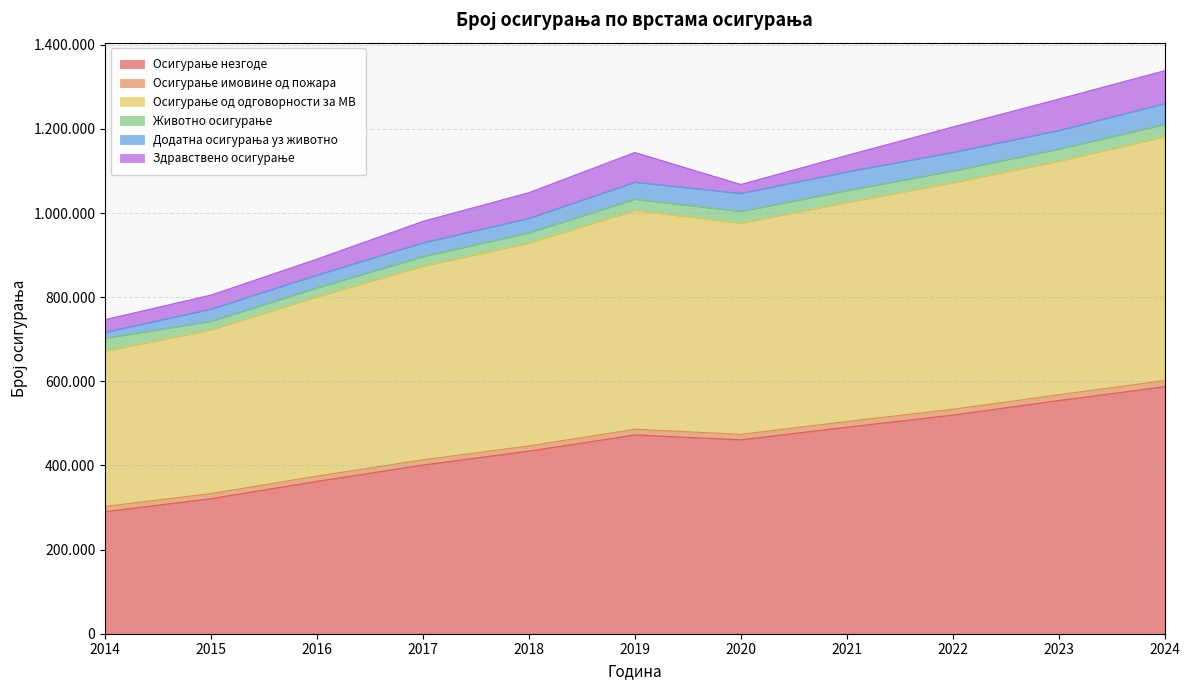

True or false: Здравствено осигурање and Осигурање имовине од пожара cross at least once.

False